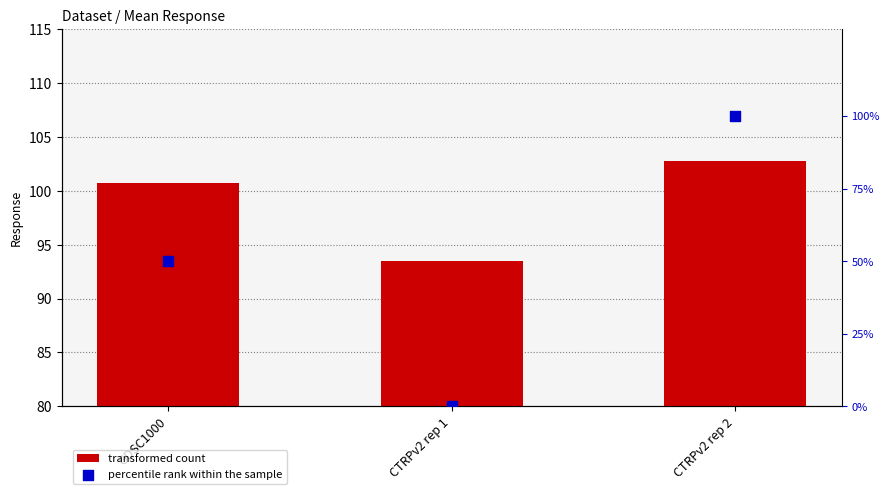

What are all the series names shown in the legend?

transformed count, percentile rank within the sample